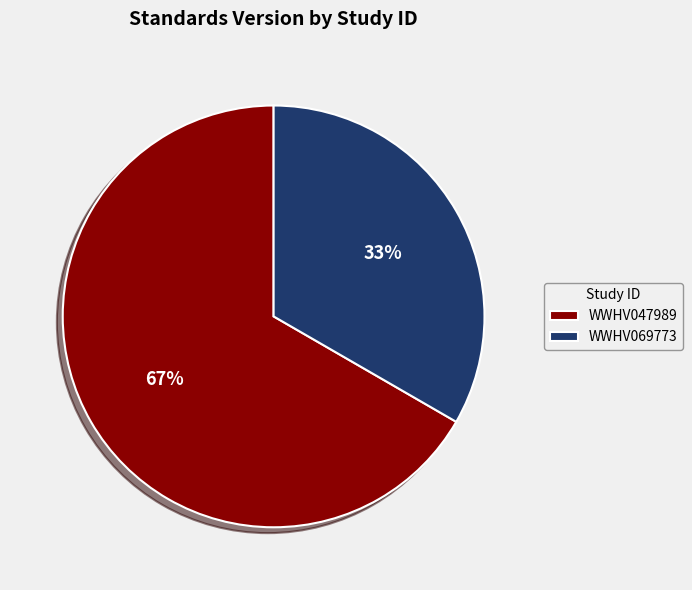

How many segments does this pie chart have?

2